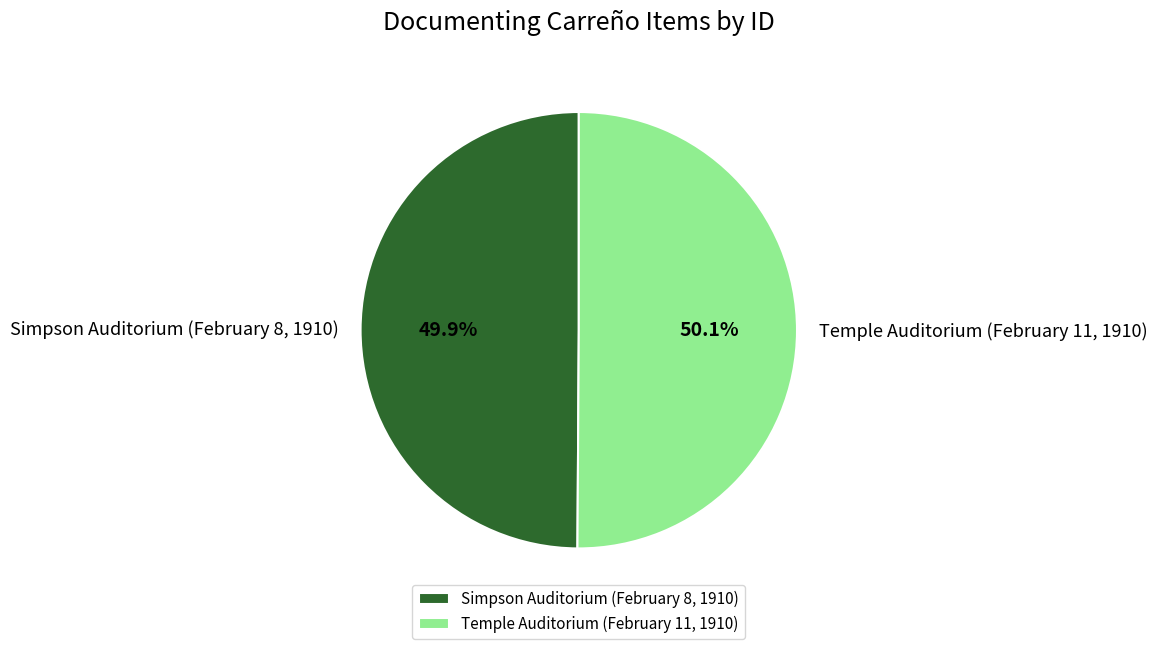

What is the ratio of the value at Temple Auditorium (February 11, 1910) to the value at Simpson Auditorium (February 8, 1910)?

1.0